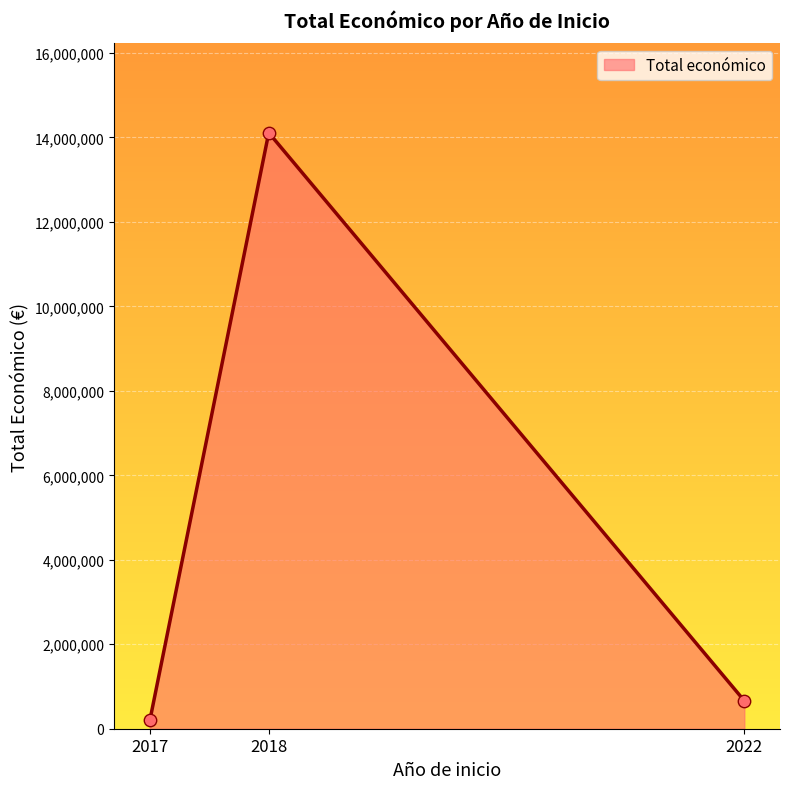

Which has a higher value, 2022 or 2018?

2018